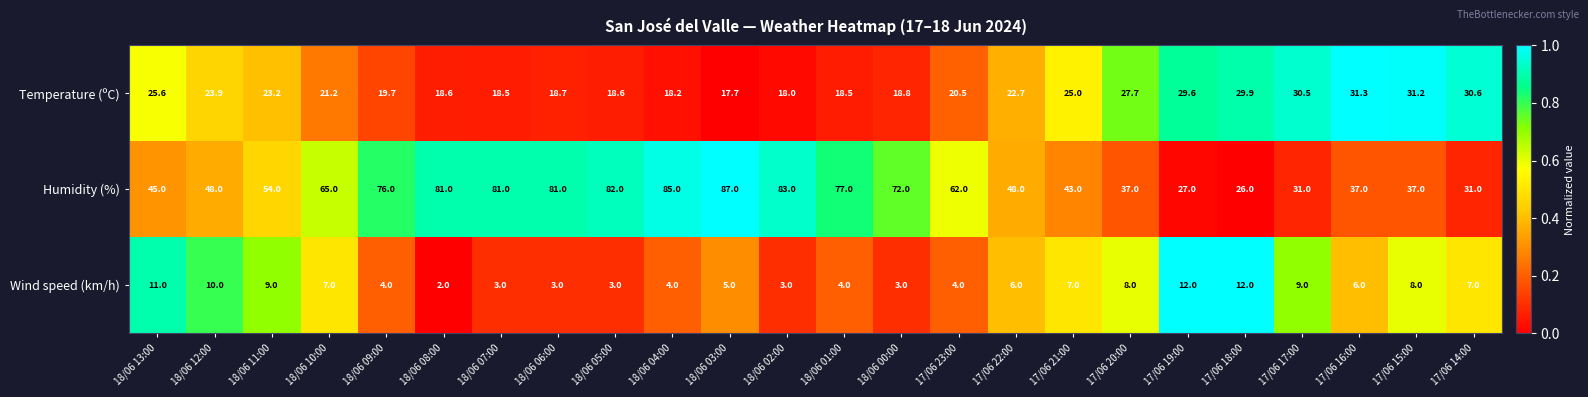

What is the difference between the Temperature (ºC) values at 17/06 22:00 and 17/06 17:00?

7.8